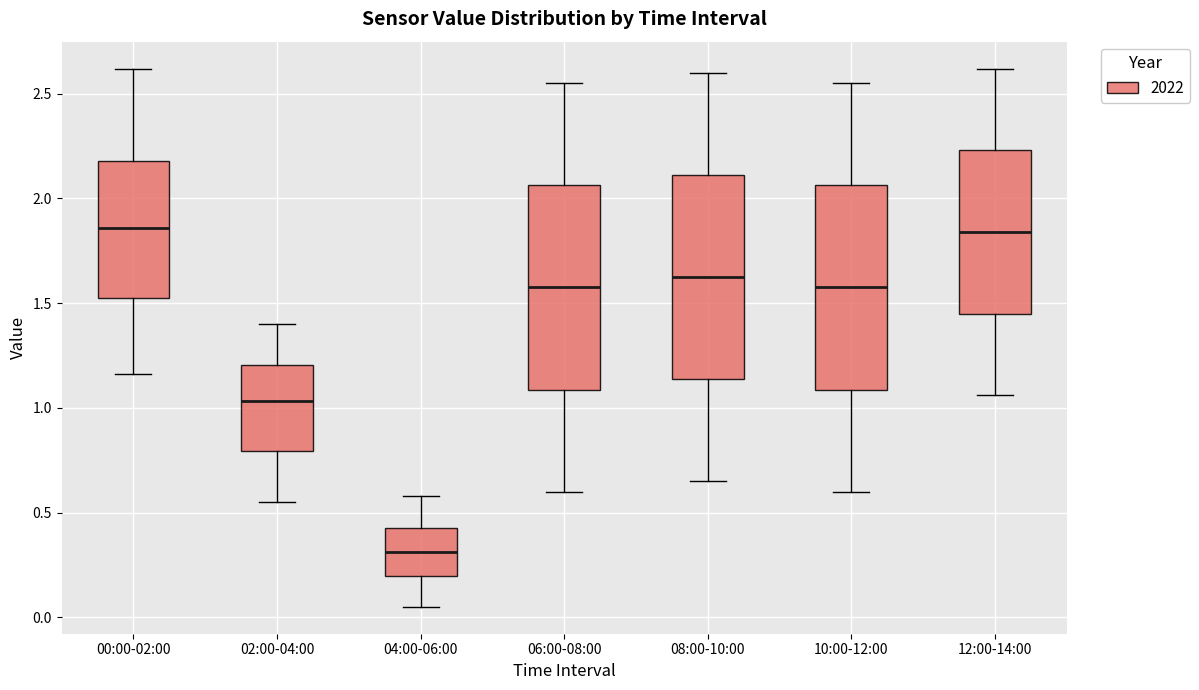

Where is the lower edge of the box for 12:00-14:00 on the y-axis? The values are not printed on the chart, so give them approximately, as read against the axis.

1.45